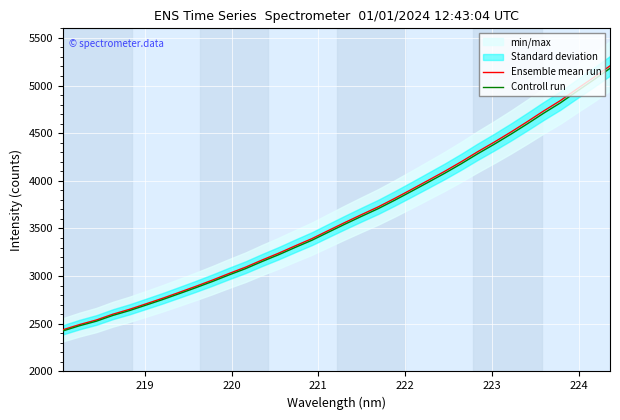

What is the minimum value for Controll run?

2425.9